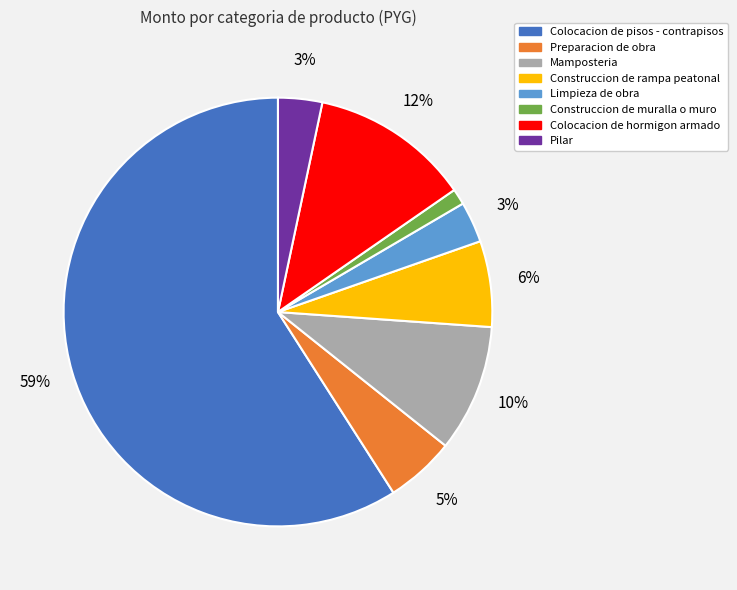

To the nearest percent, what is the average slice percentage?

12%